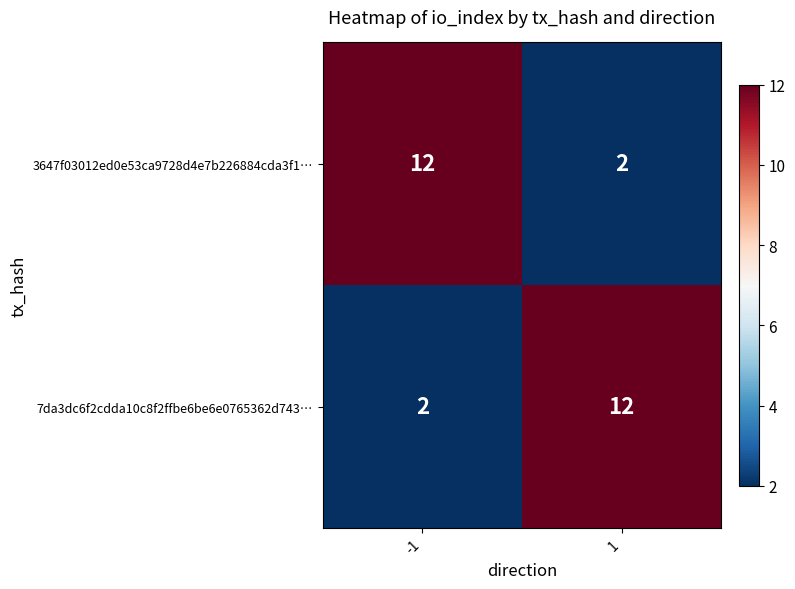

What is the sum of all 7da3dc6f2cdda10c8f2ffbe6be6e0765362d743… values?

14